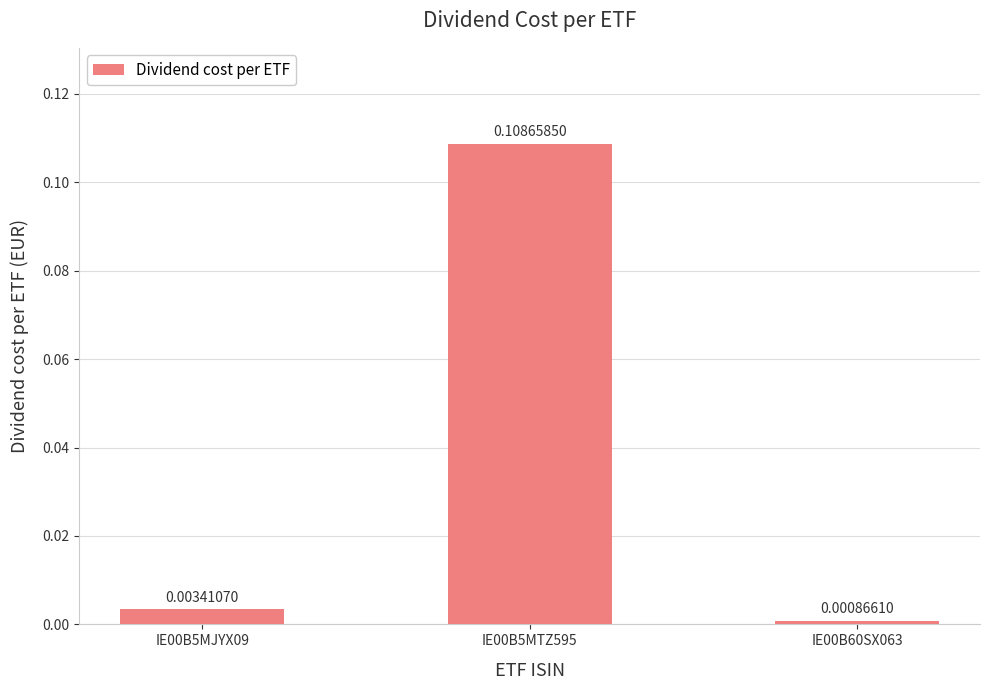

Which has a higher value, IE00B5MTZ595 or IE00B5MJYX09?

IE00B5MTZ595